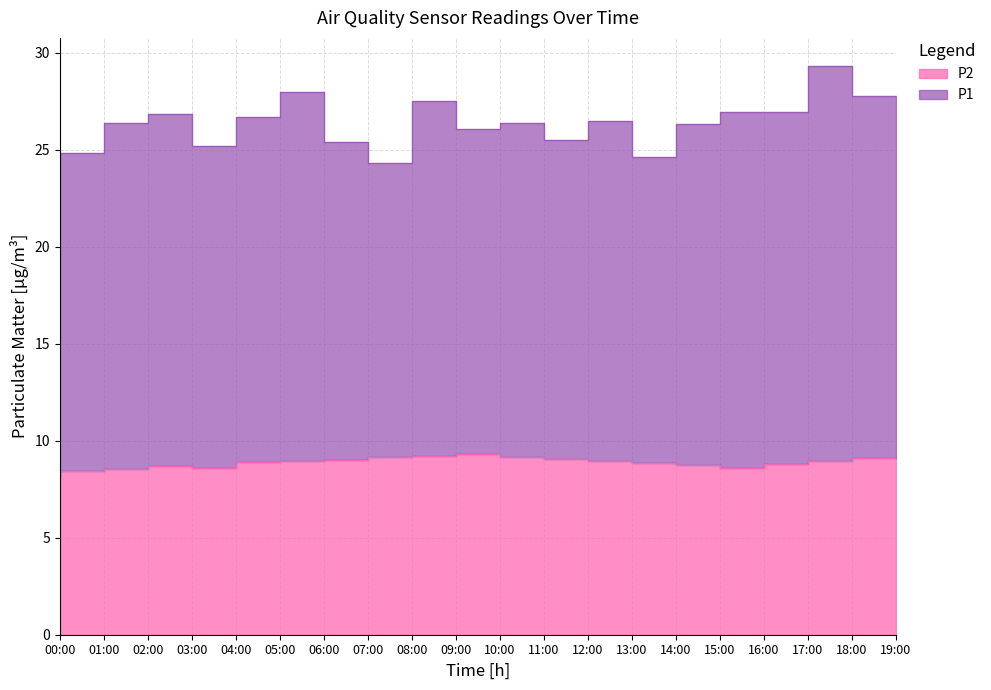

Rank the categories by value from highest to lowest.

10:00, 09:00, 11:00, 08:00, 19:00, 12:00, 07:00, 13:00, 06:00, 18:00, 05:00, 14:00, 17:00, 15:00, 03:00, 04:00, 16:00, 02:00, 01:00, 00:00